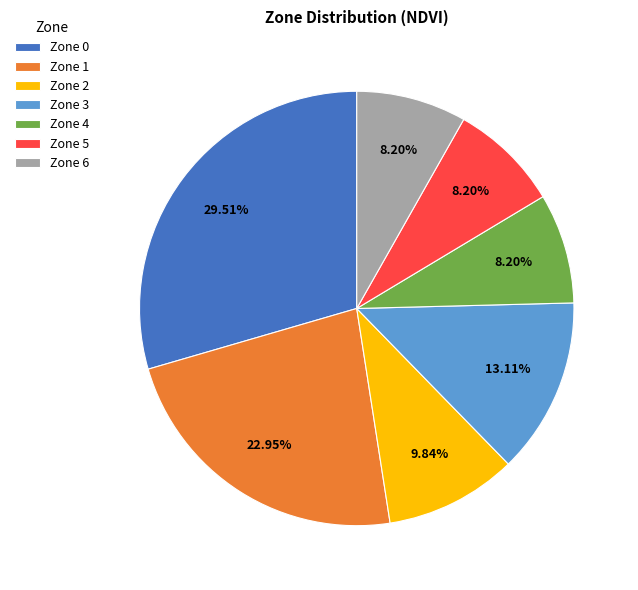

Approximately how many times larger is the value at Zone 1 compared to Zone 4?

2.8